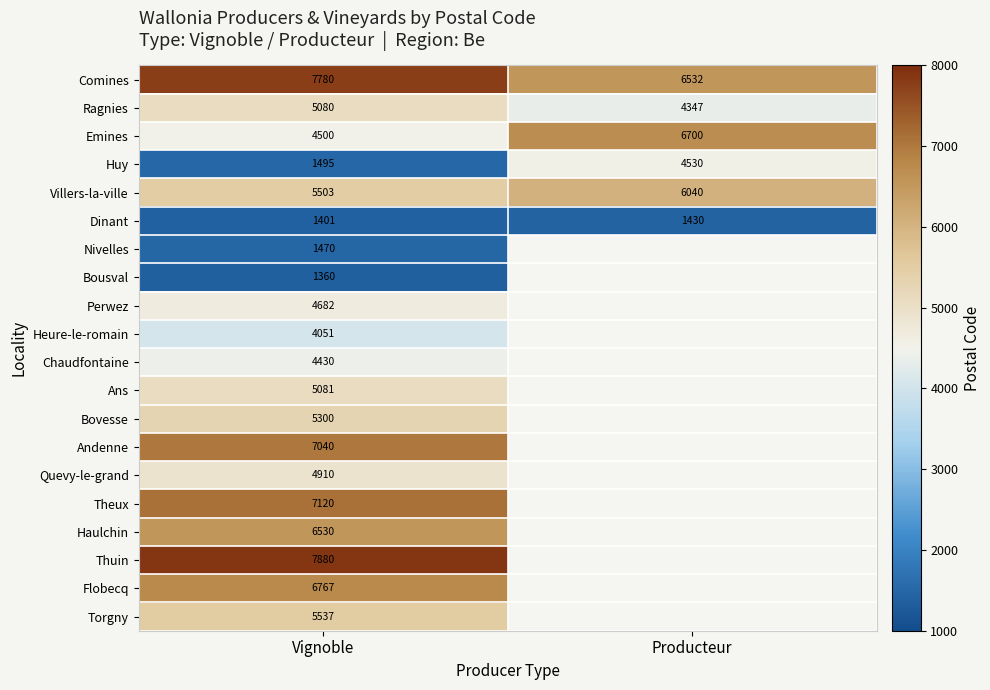

What is the approximate value of Comines at Vignoble, to the nearest 50?

7800